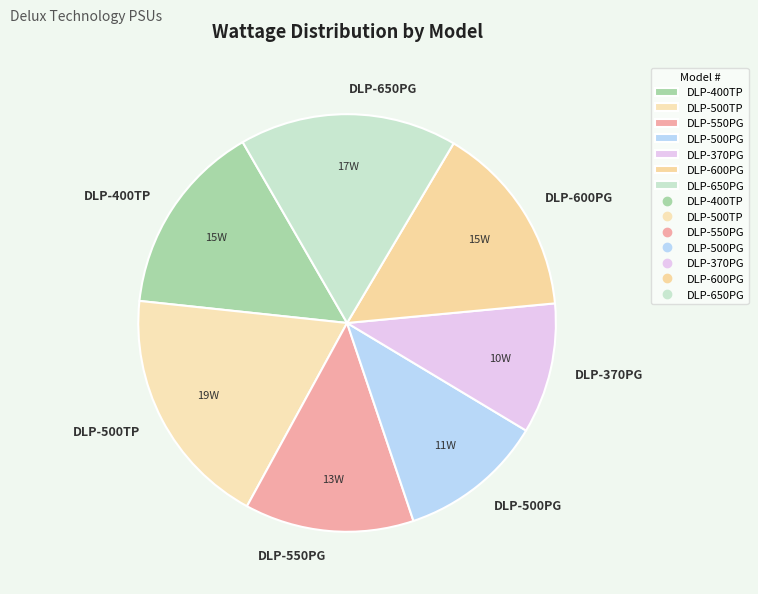

Combined, do DLP-370PG and DLP-400TP account for over 50%?

No